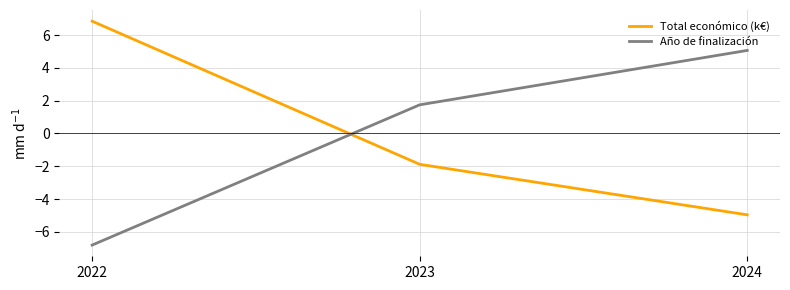

How many lines are shown in the chart?

2